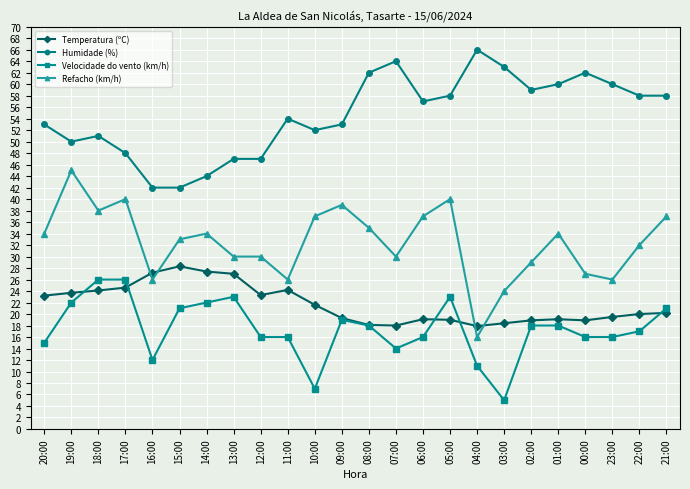

What is the difference between the highest and lowest values at 14:00?

22.0